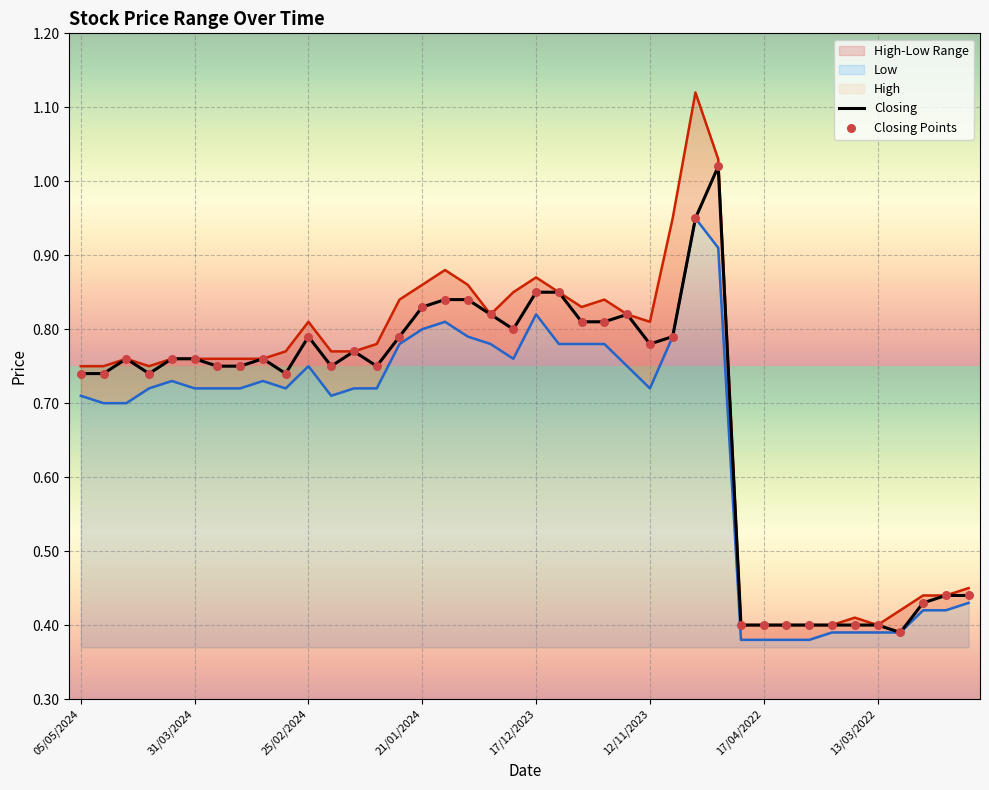

Is the value of Low at 12/11/2023 greater than the value of High at 31?

Yes